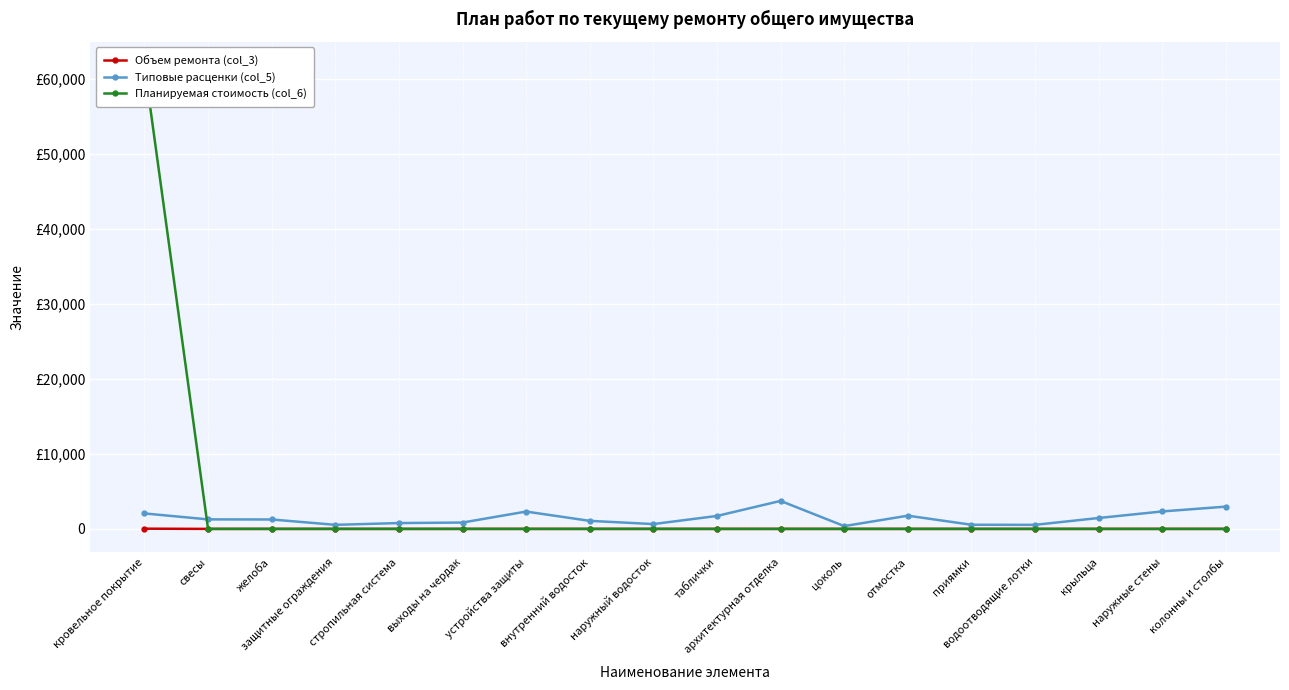

At which category does Типовые расценки (col_5) reach its first local valley?

защитные ограждения